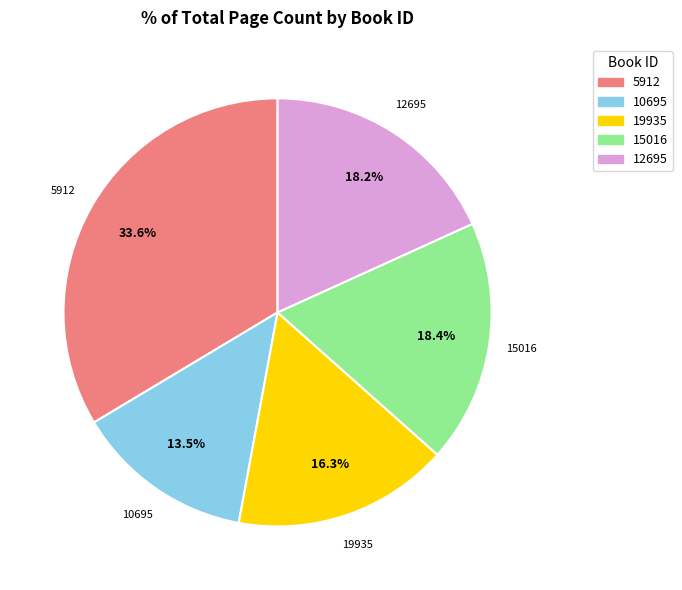

To the nearest percent, what is the difference between the largest and smallest slice percentages?

20%